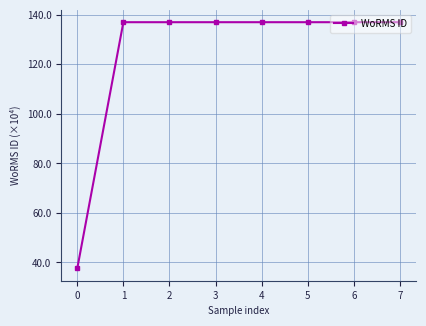

What is the value of the 8th point from the left?

1370287